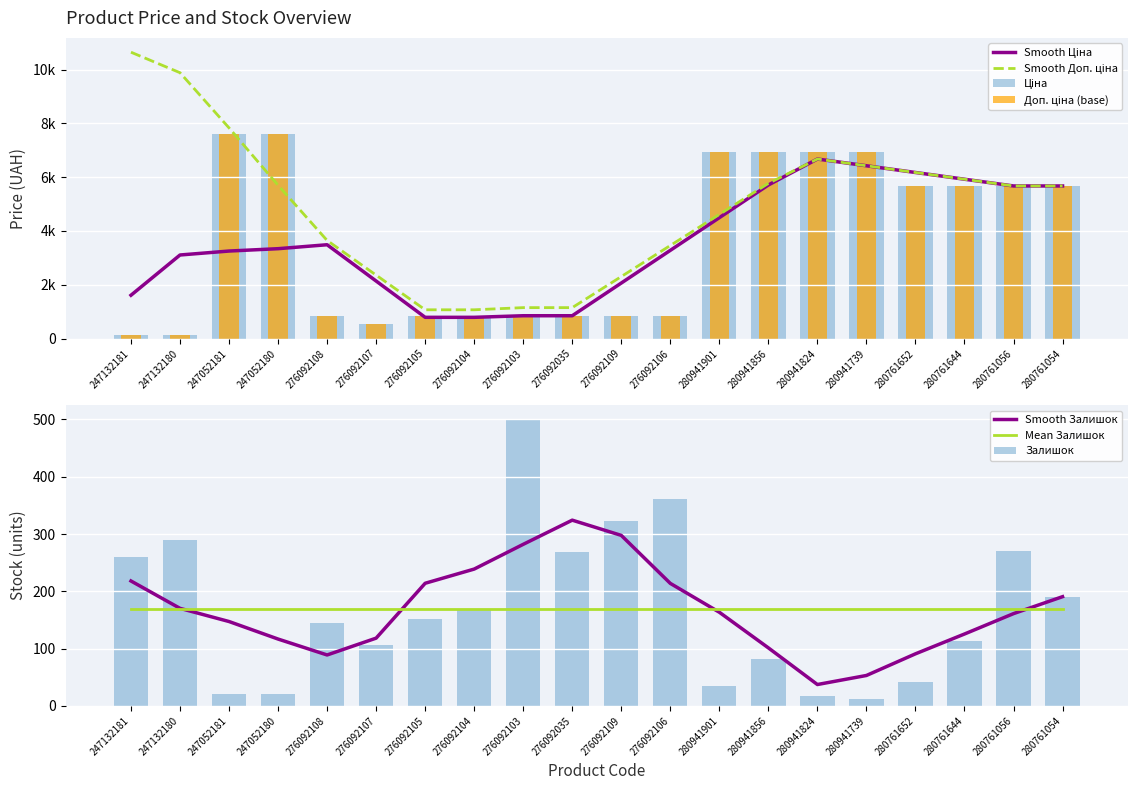

Reading left to right, list all the values displayed in this chart.

Ціна: 247132181=114.1	247132180=114.1	247052181=7596.5	247052180=7596.5	276092108=848.4	276092107=551.5	276092105=848.4	276092104=848.4	276092103=848.4	276092035=848.4	276092109=848.4	276092106=848.4	280941901=6925.7	280941856=6925.7	280941824=6925.7	280941739=6925.7	280761652=5673.8	280761644=5673.8	280761056=5673.8	280761054=5673.8
Залишок: 247132181=260.0	247132180=290.0	247052181=20.0	247052180=21.0	276092108=145.0	276092107=107.0	276092105=151.0	276092104=167.0	276092103=500.0	276092035=269.0	276092109=323.0	276092106=362.0	280941901=34.0	280941856=81.0	280941824=17.0	280941739=12.0	280761652=42.0	280761644=113.0	280761056=270.0	280761054=190.0